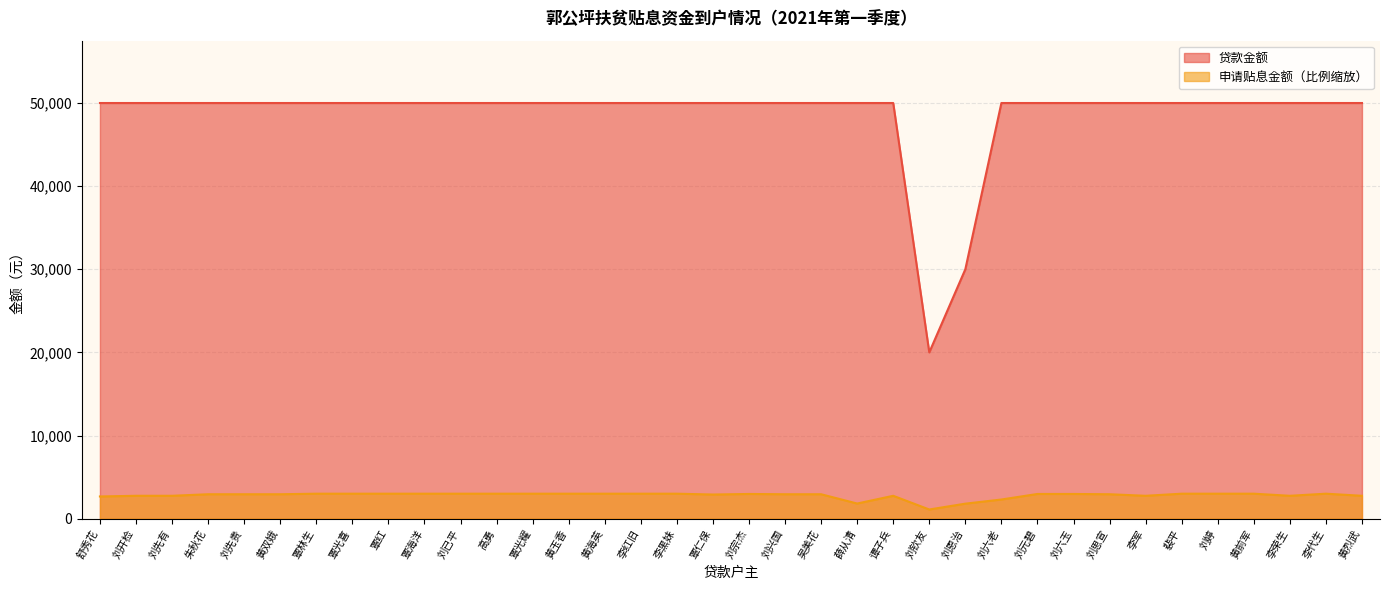

Does the chart have visible grid lines?

Yes